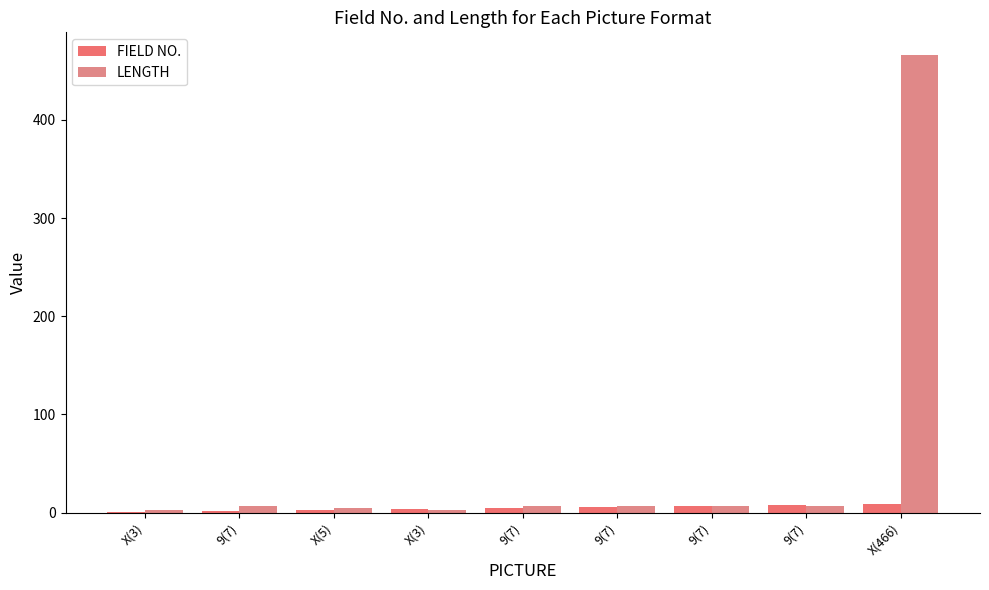

Are the bars horizontal?

No